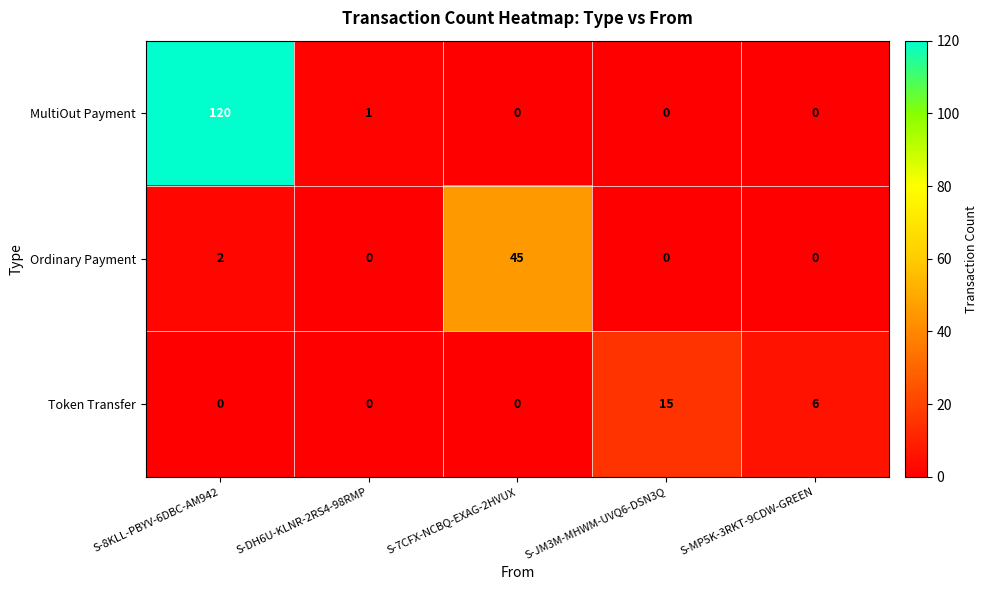

Which category has the highest value across all series?

S-8KLL-PBYV-6DBC-AM942